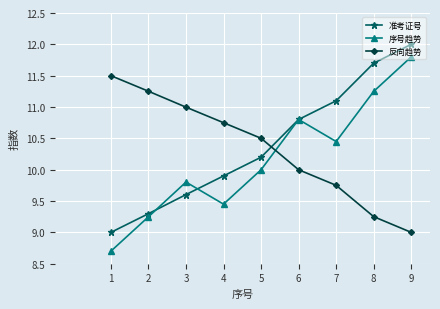

What is the difference between the highest and lowest values at 9?

3.0